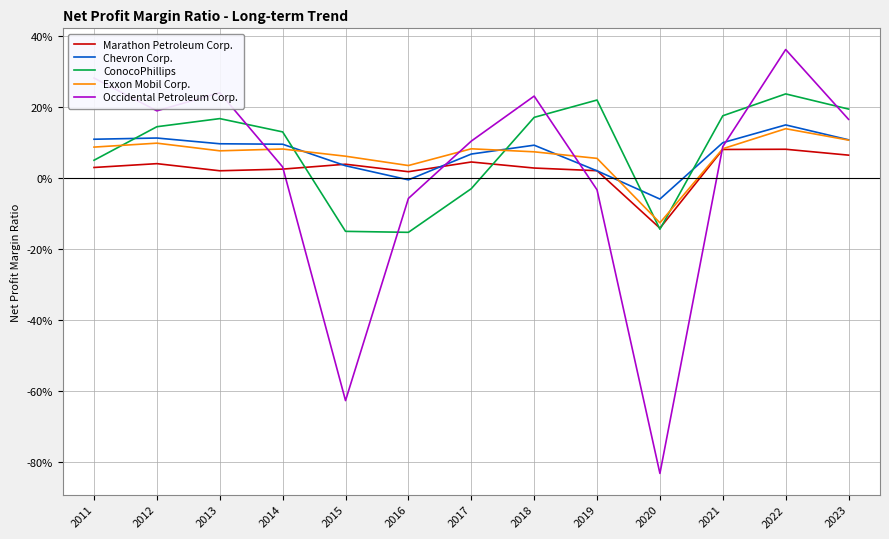

What are all the series names shown in the legend?

Marathon Petroleum Corp., Chevron Corp., ConocoPhillips, Exxon Mobil Corp., Occidental Petroleum Corp.